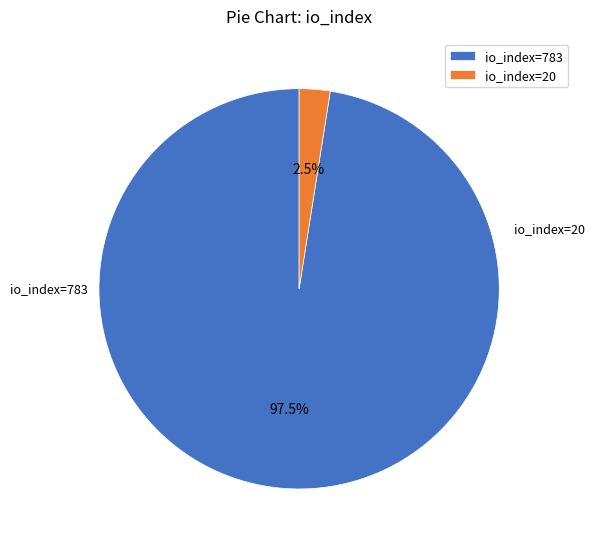

True or false: io_index=783 accounts for 84% of the total.

False